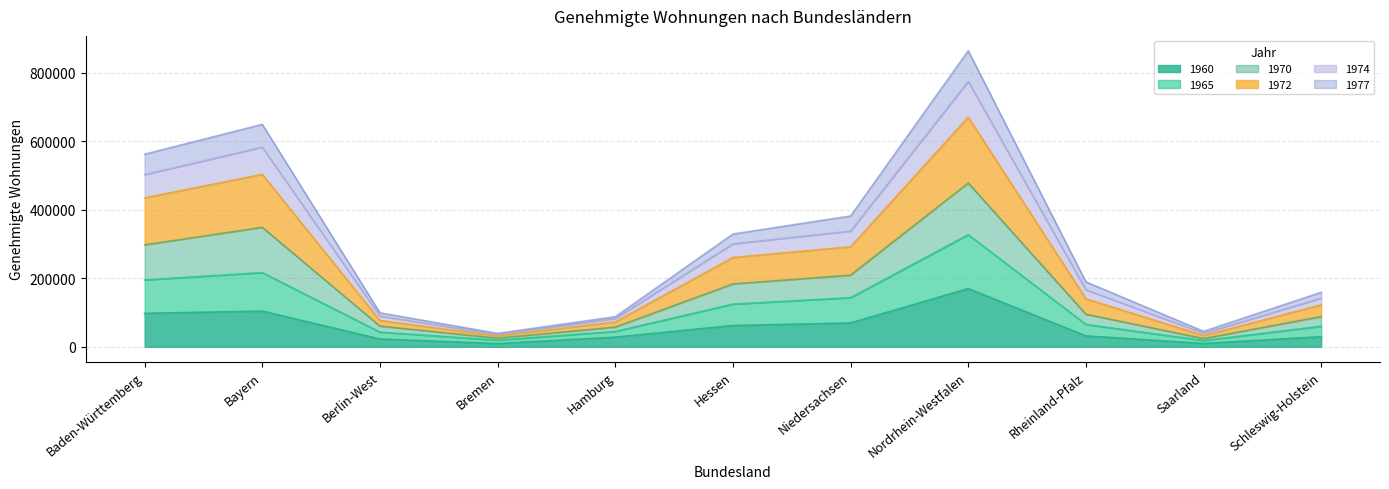

What is the minimum value shown in the chart?

9529